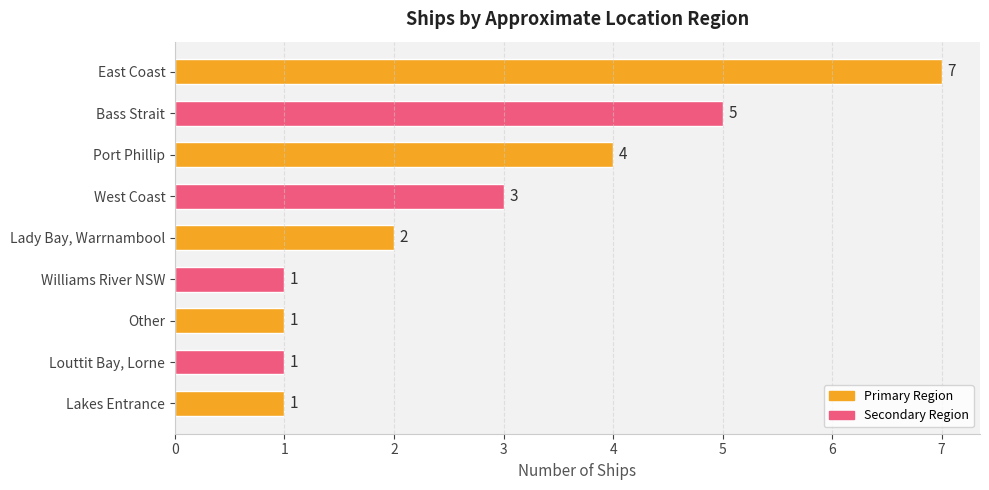

What is the label of the 6th bar from the top?

Williams River NSW